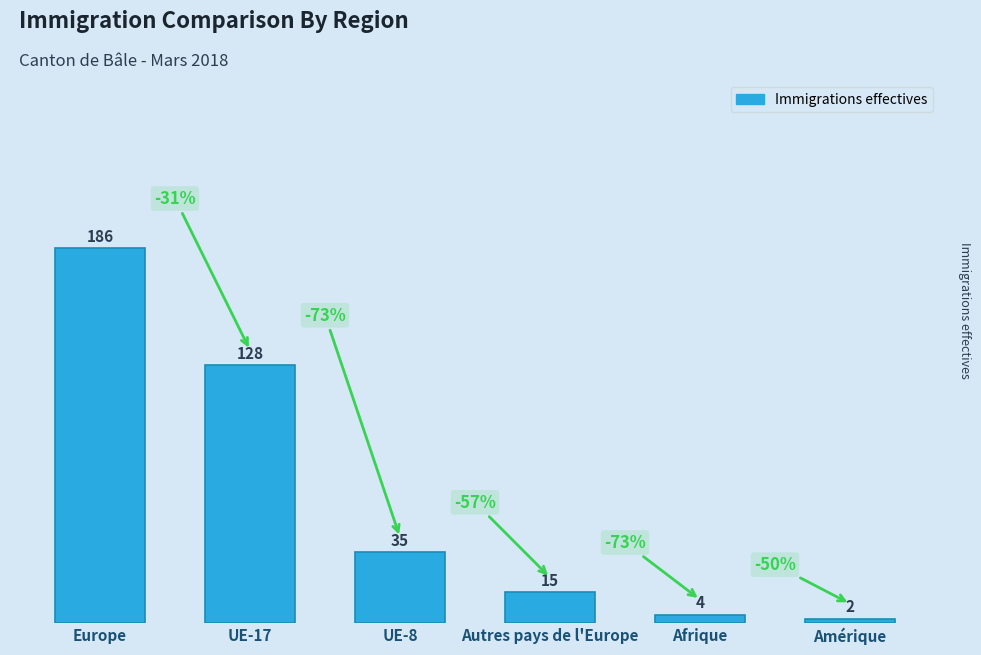

Is it true that the value at UE-17 is 177?

False